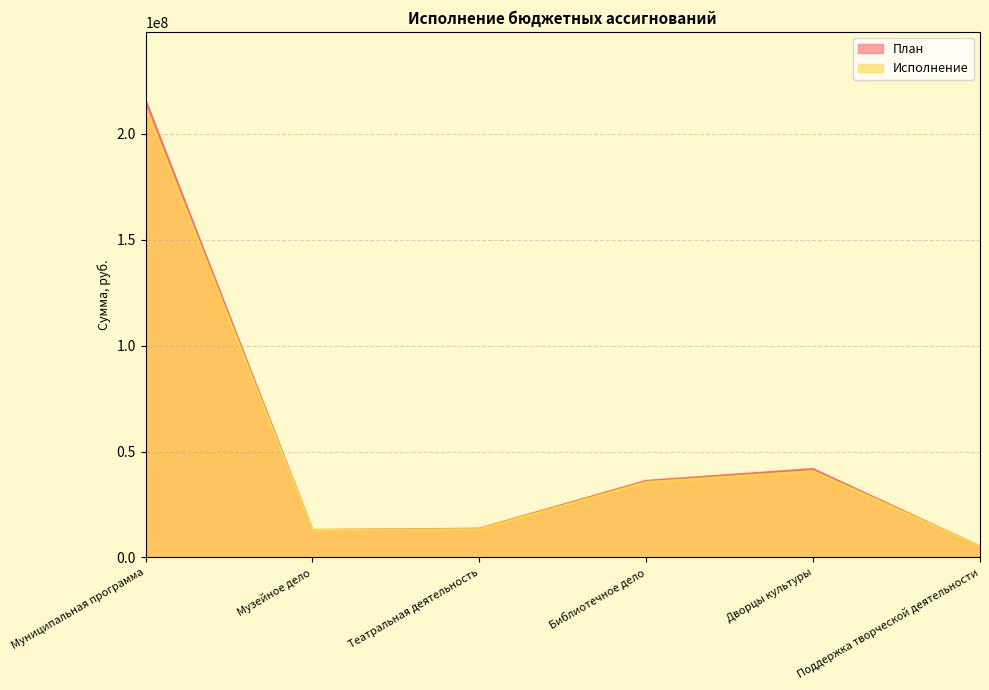

The value of Исполнение at Поддержка творческой деятельности is 7937693.4. True or false?

False